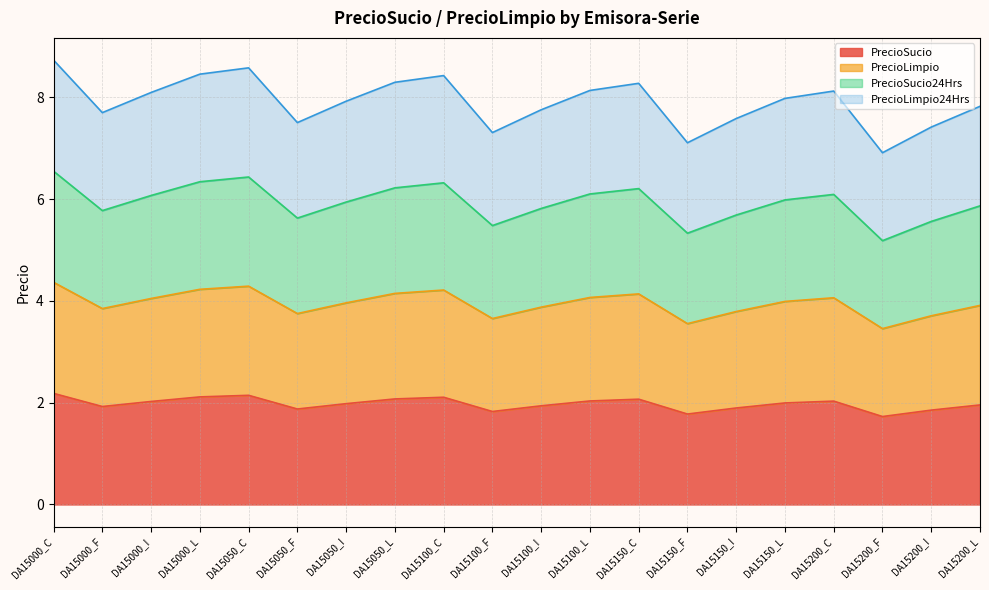

Between DA15100_L and DA15050_F, which is larger?

DA15100_L